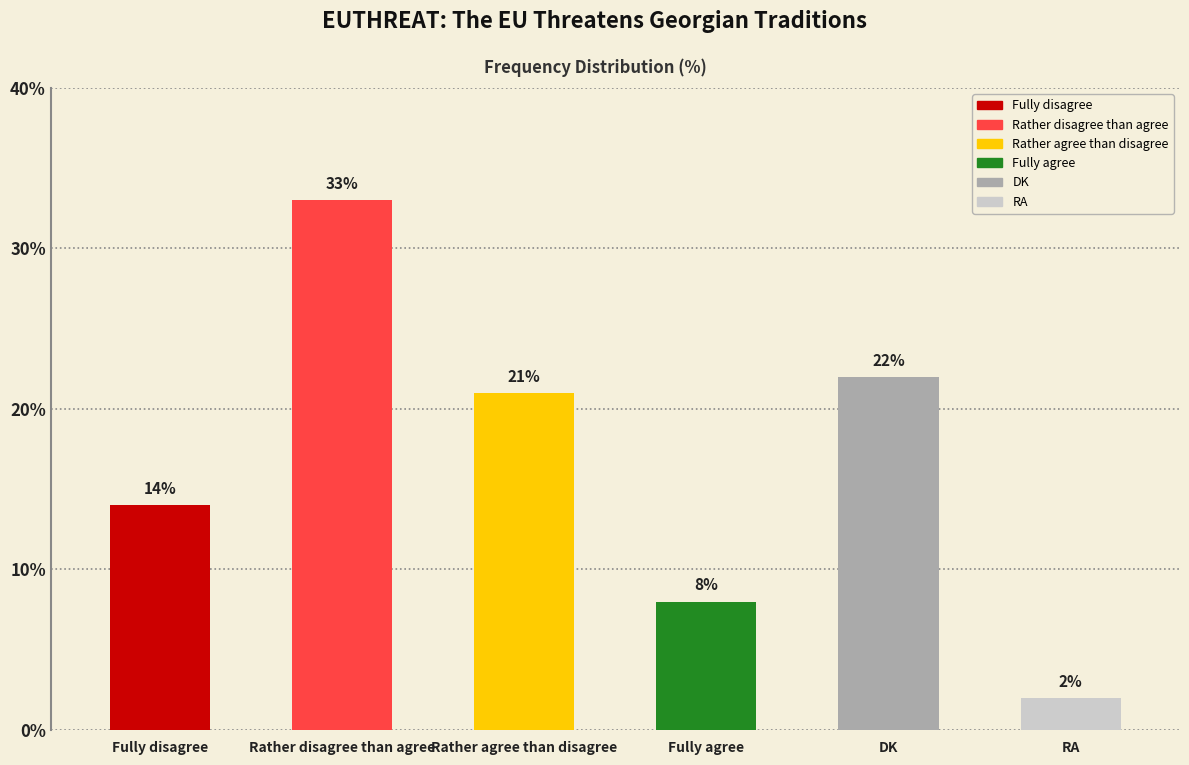

What is the sum of all values?

100